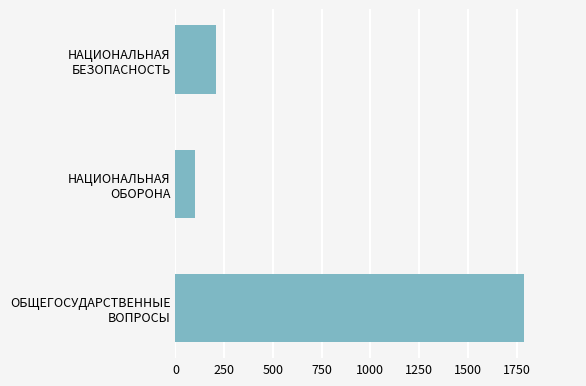

What is the average value?

699.7